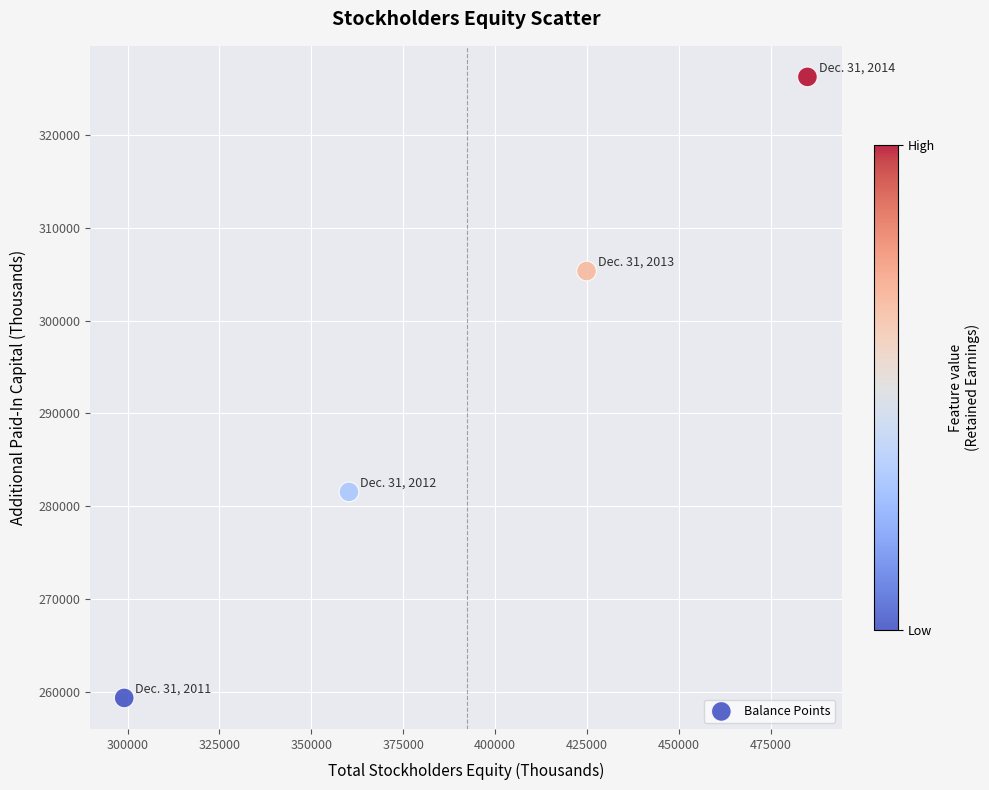

What Y value in the scatter plot is closest to 292797?

281530